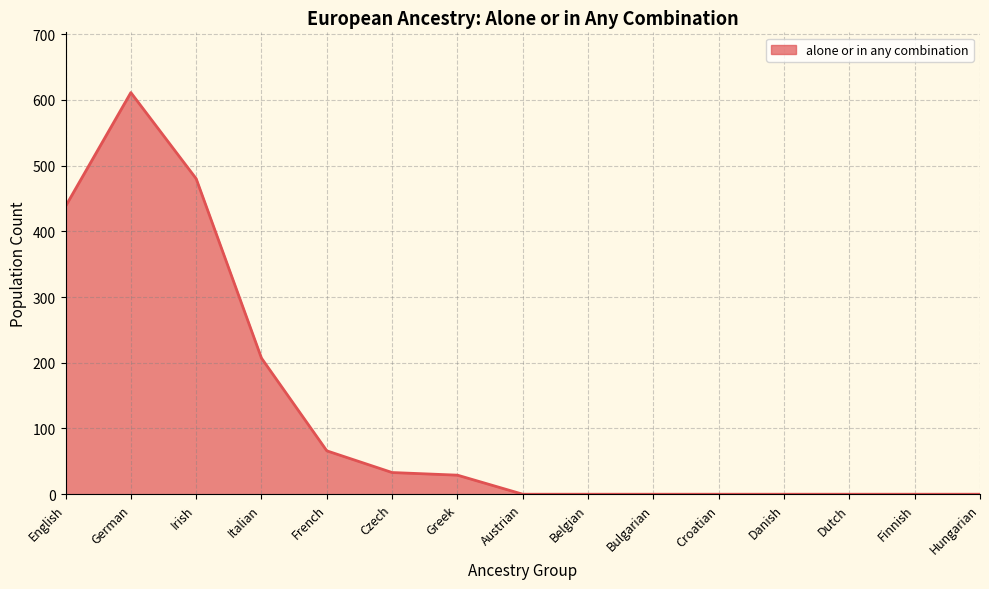

What position from the right is Bulgarian?

6